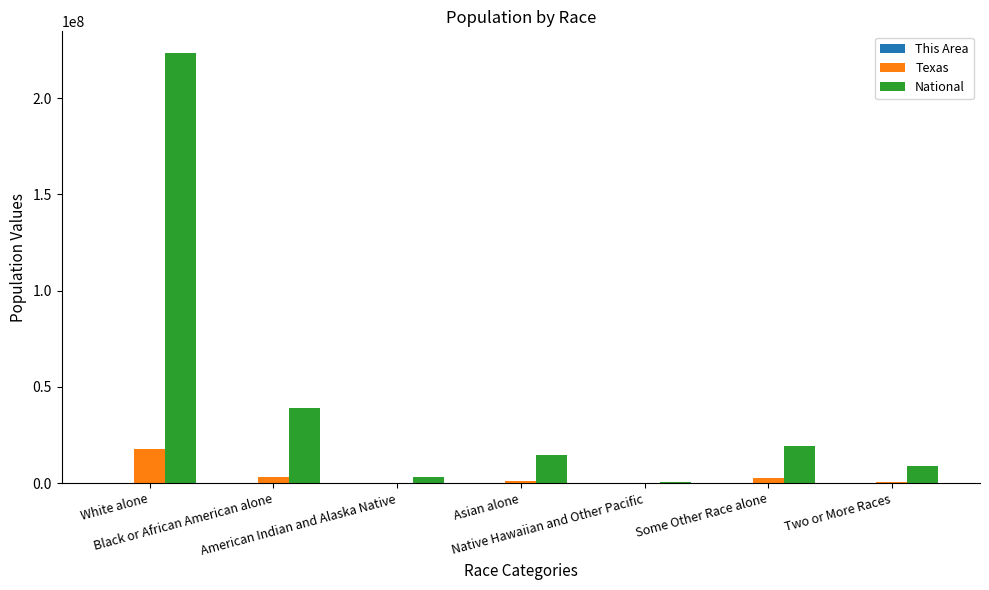

What is the sum of all National values?

308745538